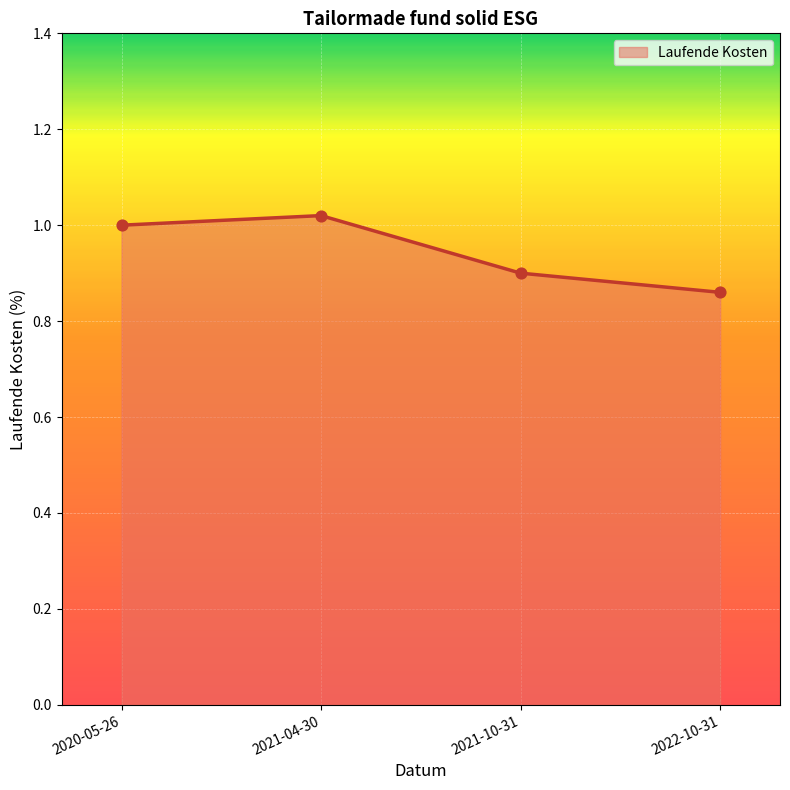

What is the change in value from 2020-05-26 to 2022-10-31?

-0.1